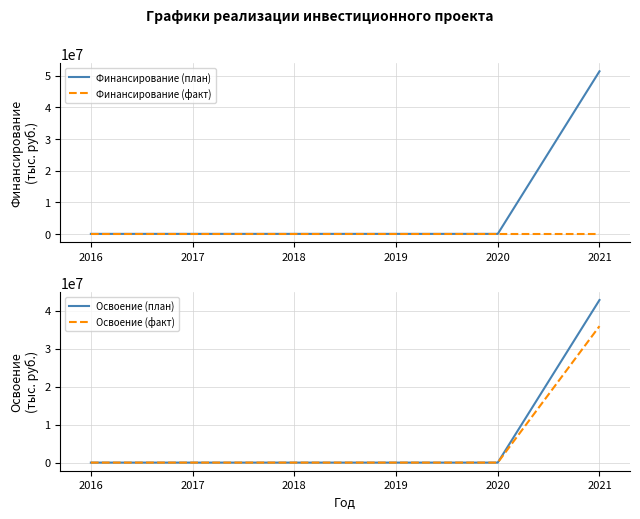

List the labels in order of Финансирование (план) value, smallest first.

2016, 2017, 2018, 2019, 2020, 2021